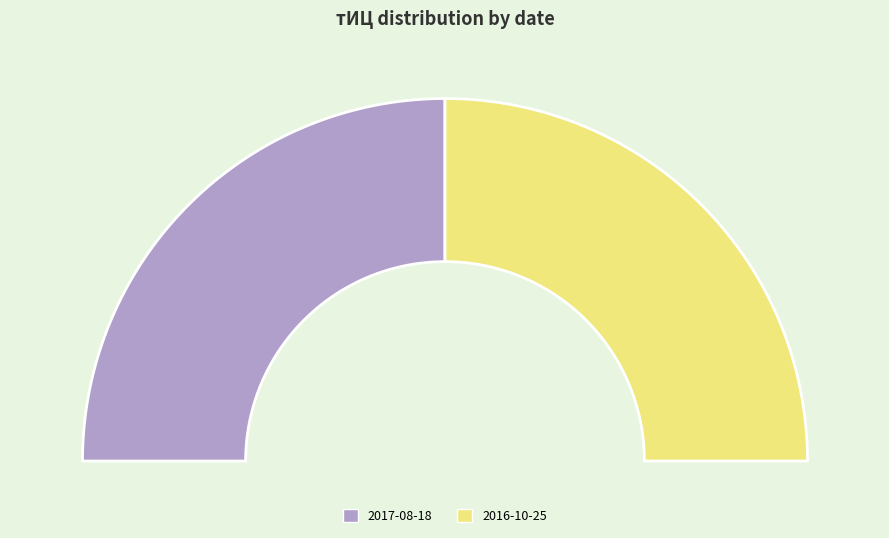

Does 2016-10-25 represent more than half of the total?

No